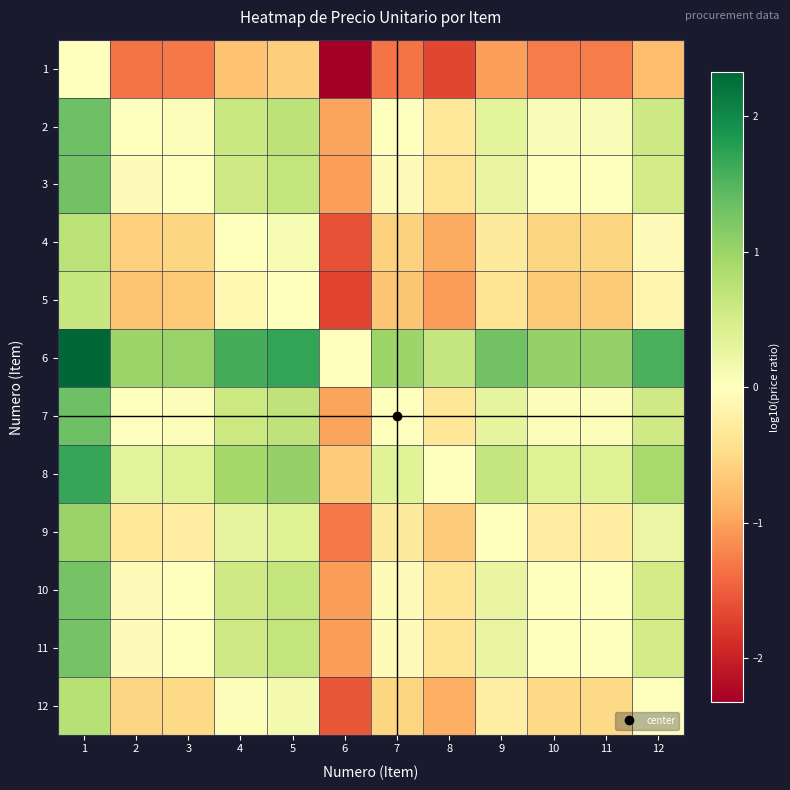

Between 1 and 6, which is larger?

1